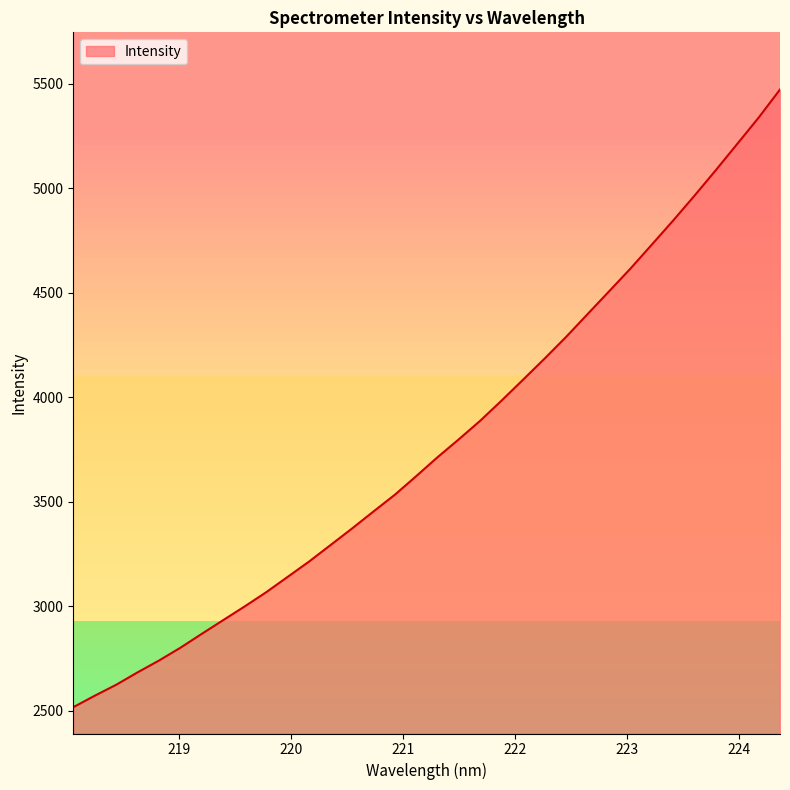

What is the smallest value displayed?

2517.6